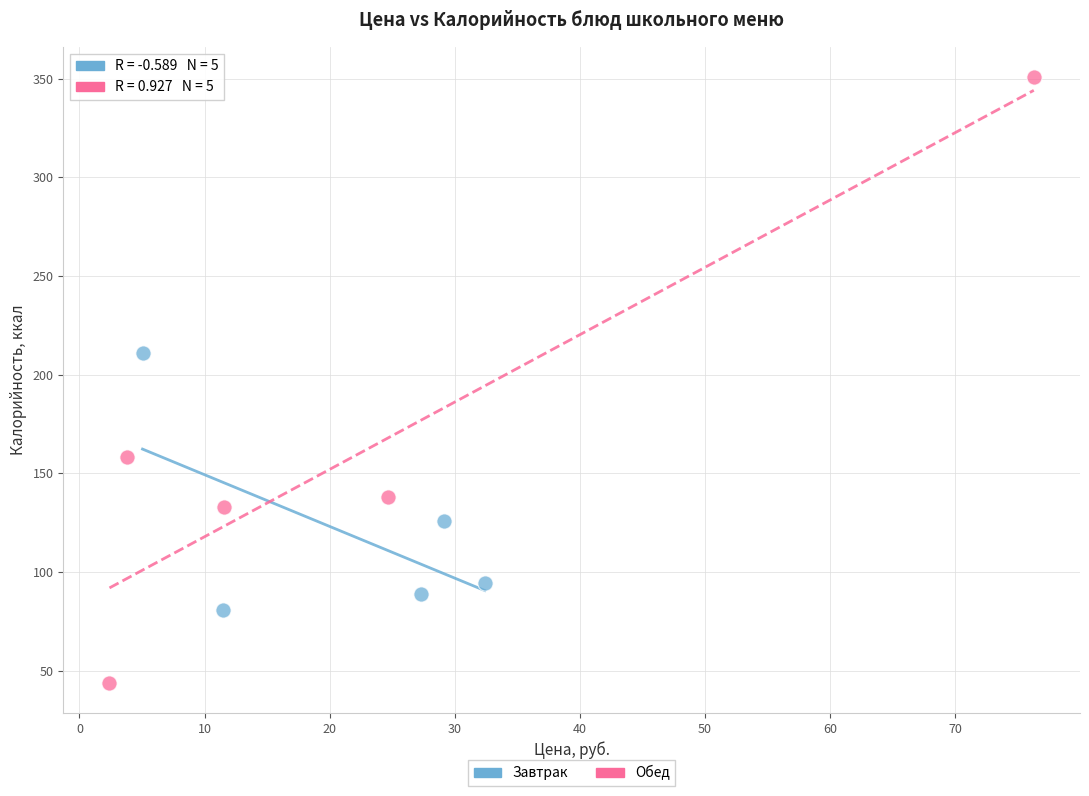

Which series reaches the maximum Y coordinate?

Обед